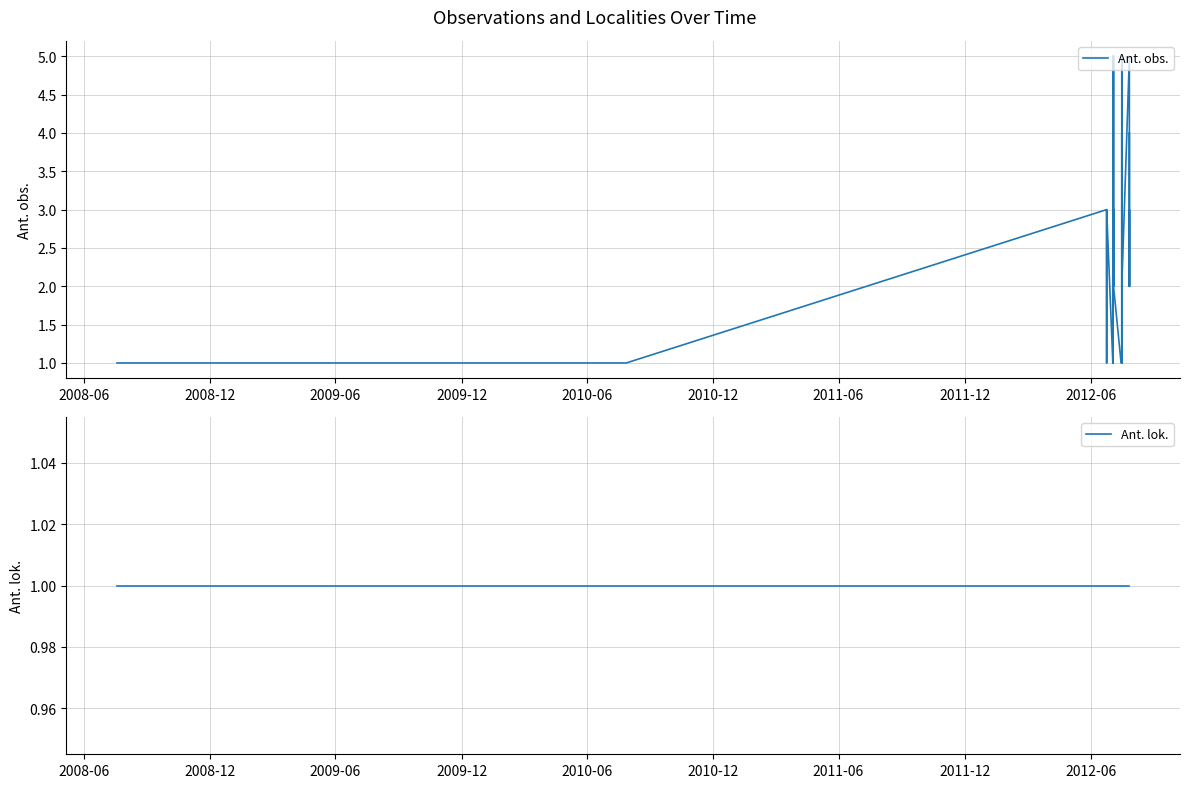

Which series has the largest range (max minus min)?

Ant. obs.